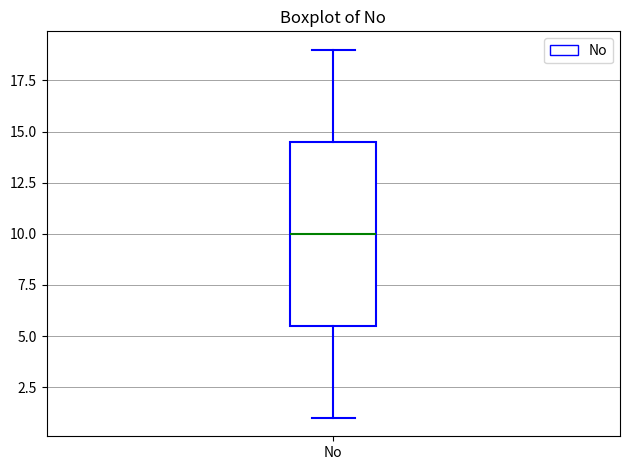

Read this box plot against the y-axis: the position of the median line, the range covered by the box, and the ends of both whiskers. The values are not printed on the chart, so give them approximately, as read against the axis.

median 10.0, box 5.5 to 14.5, whiskers 1.0 to 19.0